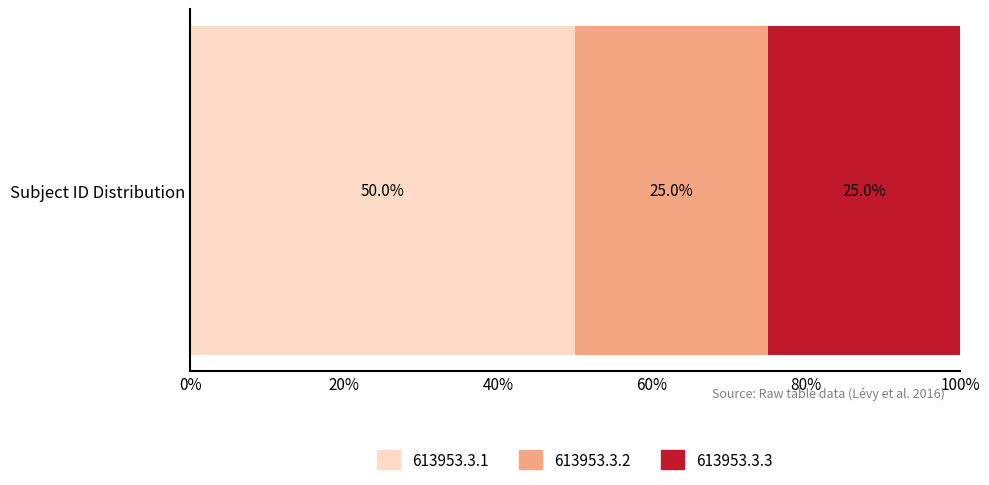

True or false: 613953.3.1 has a value of 50 at Subject ID Distribution.

True